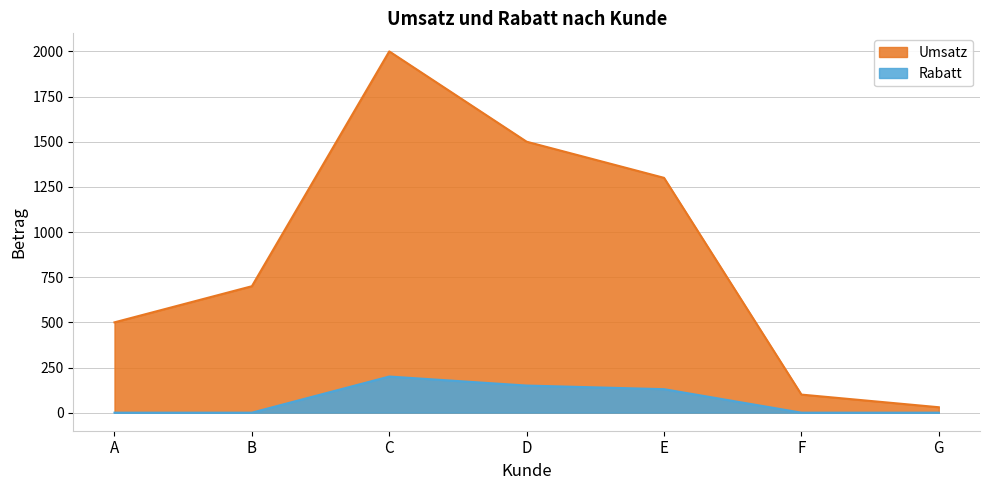

True or false: Umsatz and Rabatt cross at least once.

False